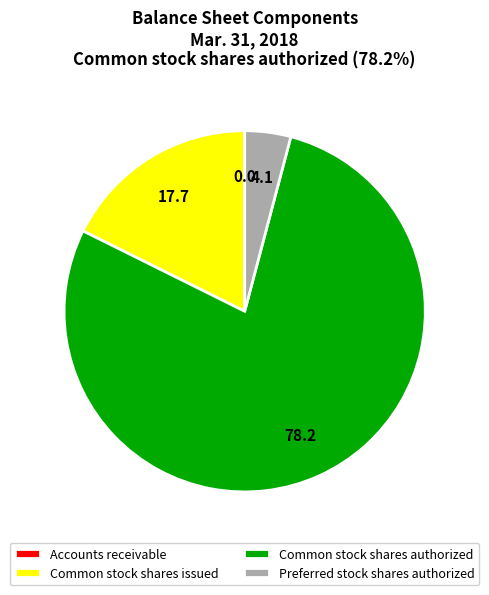

Which category accounts for the majority?

Common stock shares authorized